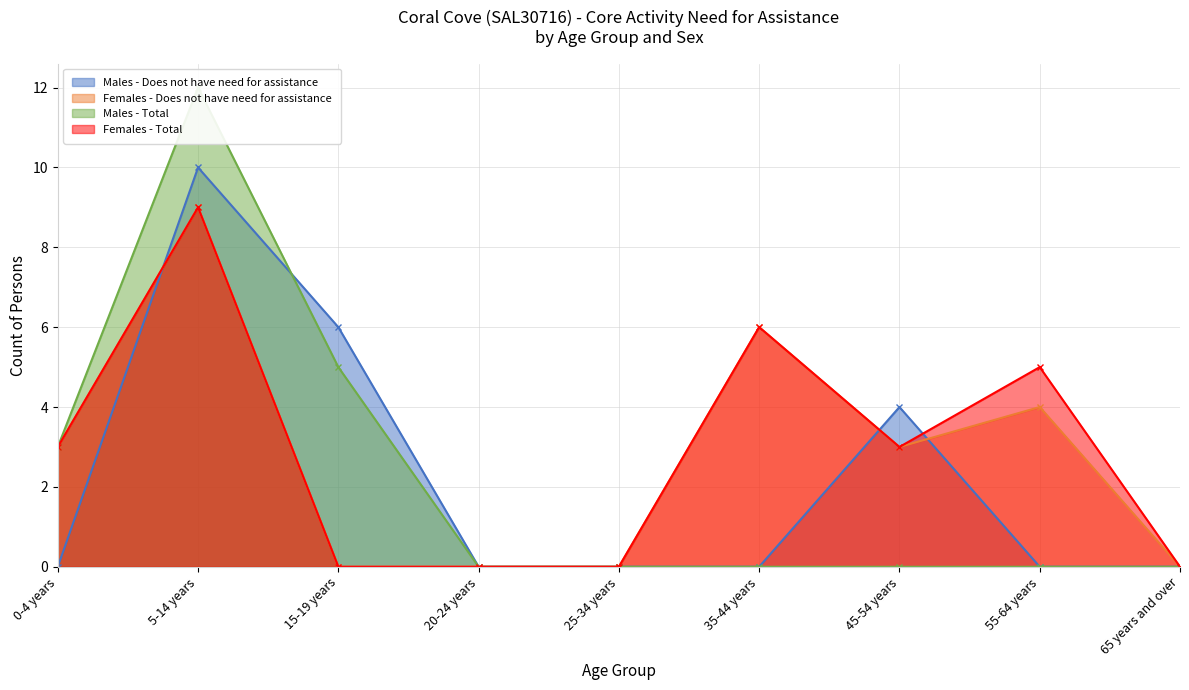

What is the label of the 4th point from the right?

35-44 years